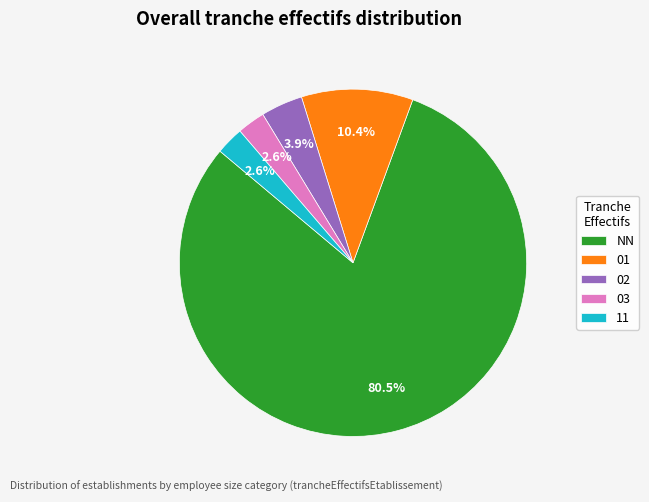

Between NN and 02, which is larger?

NN